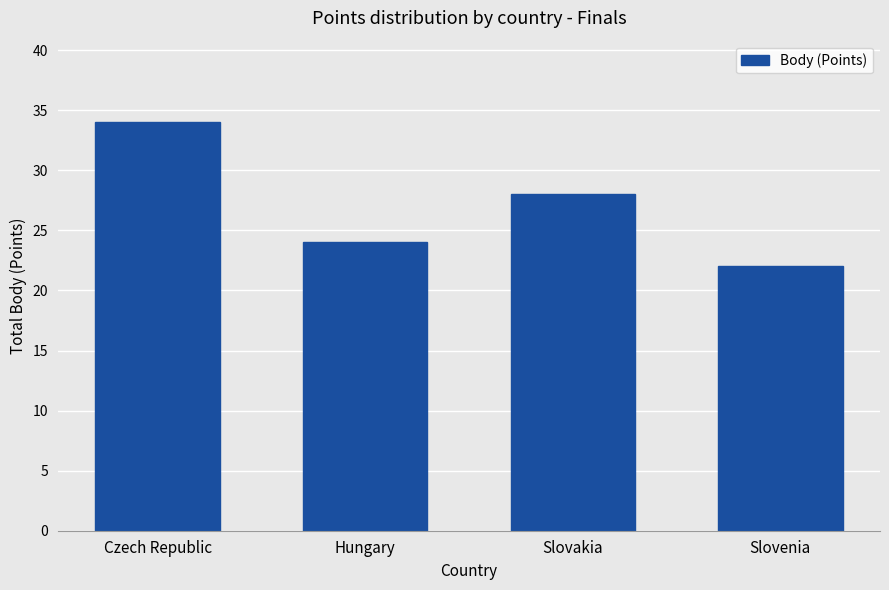

What is the difference between the values at Czech Republic and Slovenia?

12